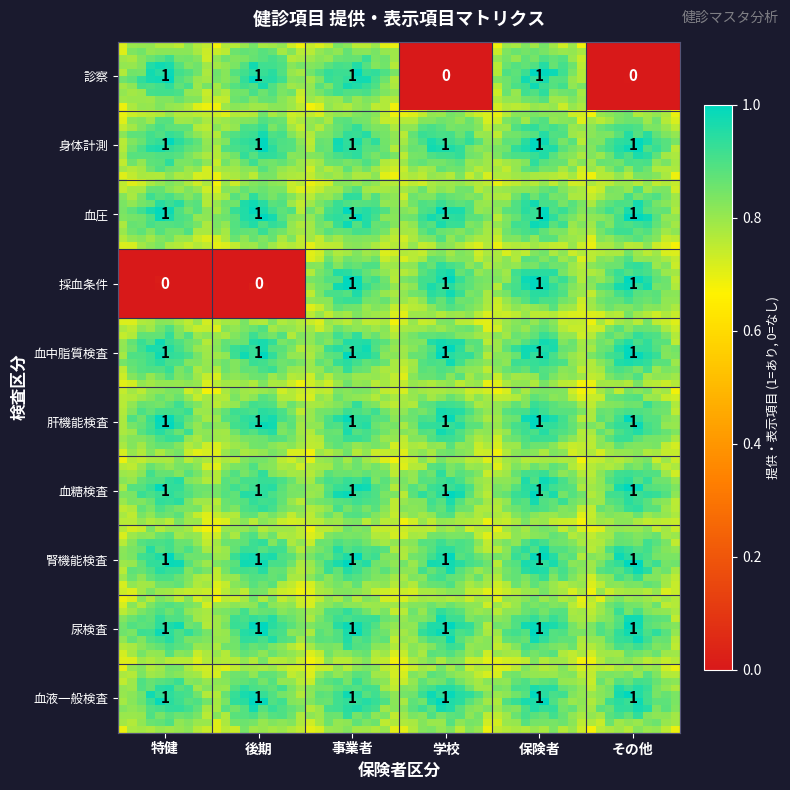

Which has a higher value, 後期 or その他?

後期